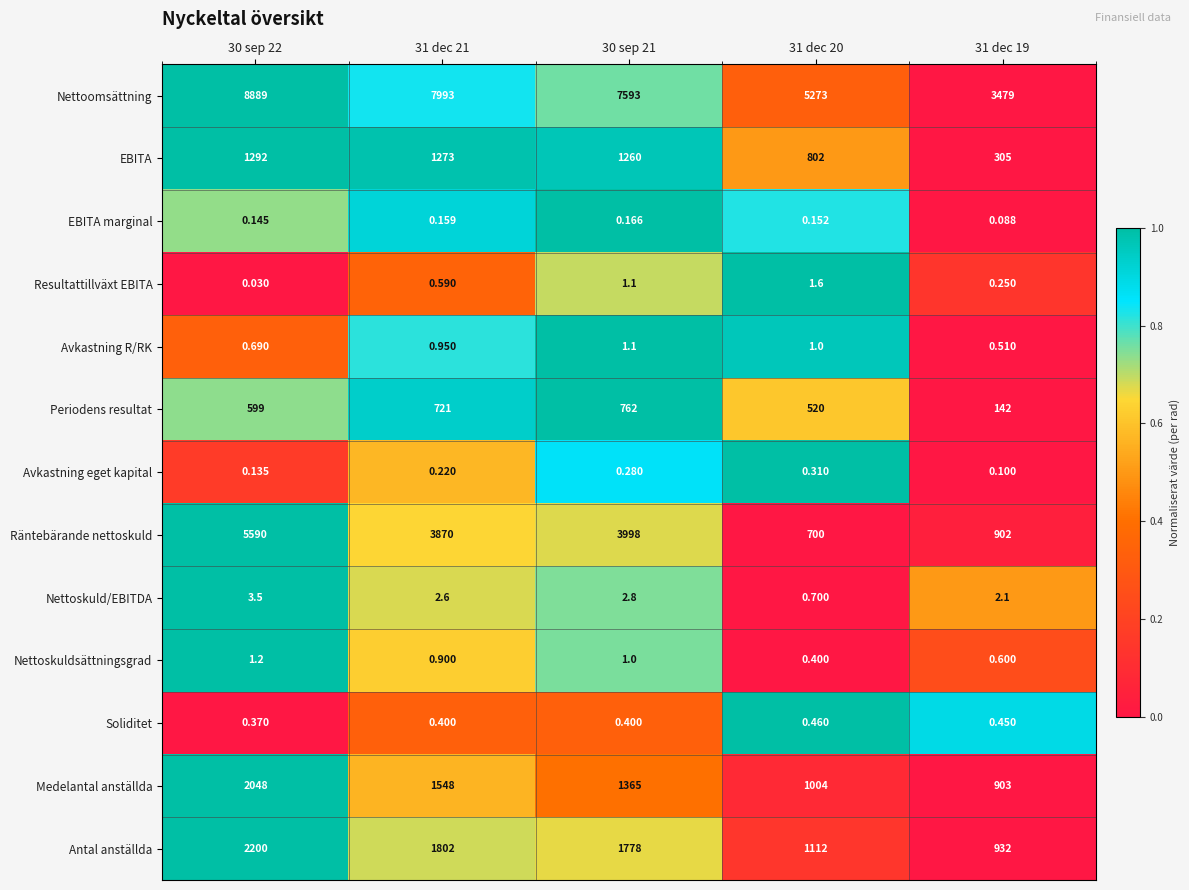

At how many categories does at least one series exceed 0?

5